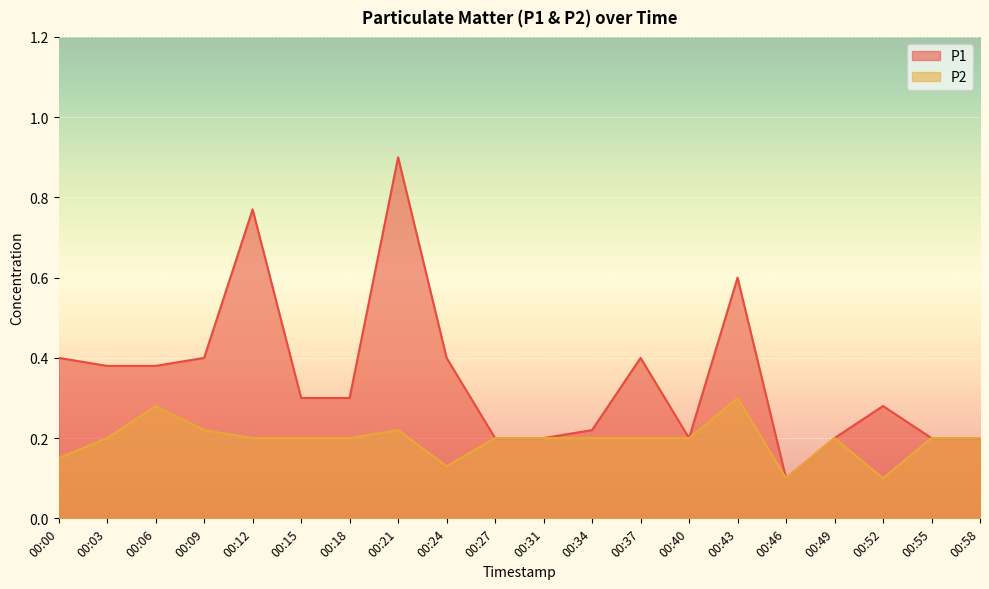

Rank the series by their average value, from highest to lowest.

P1, P2